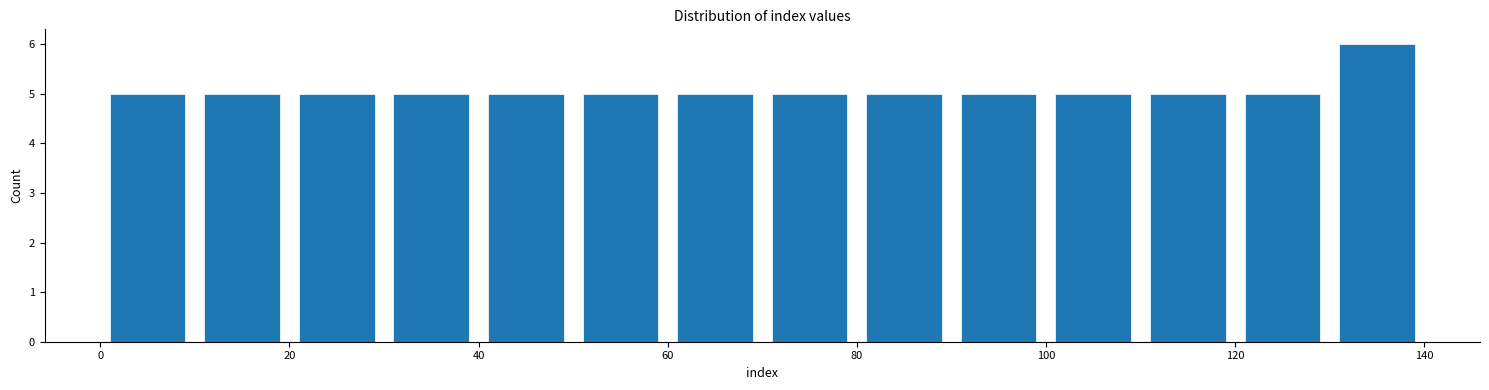

How tall is the bar that spans 130 to 140 on the x-axis? The values are not printed on the chart, so give them approximately, as read against the axis.

6